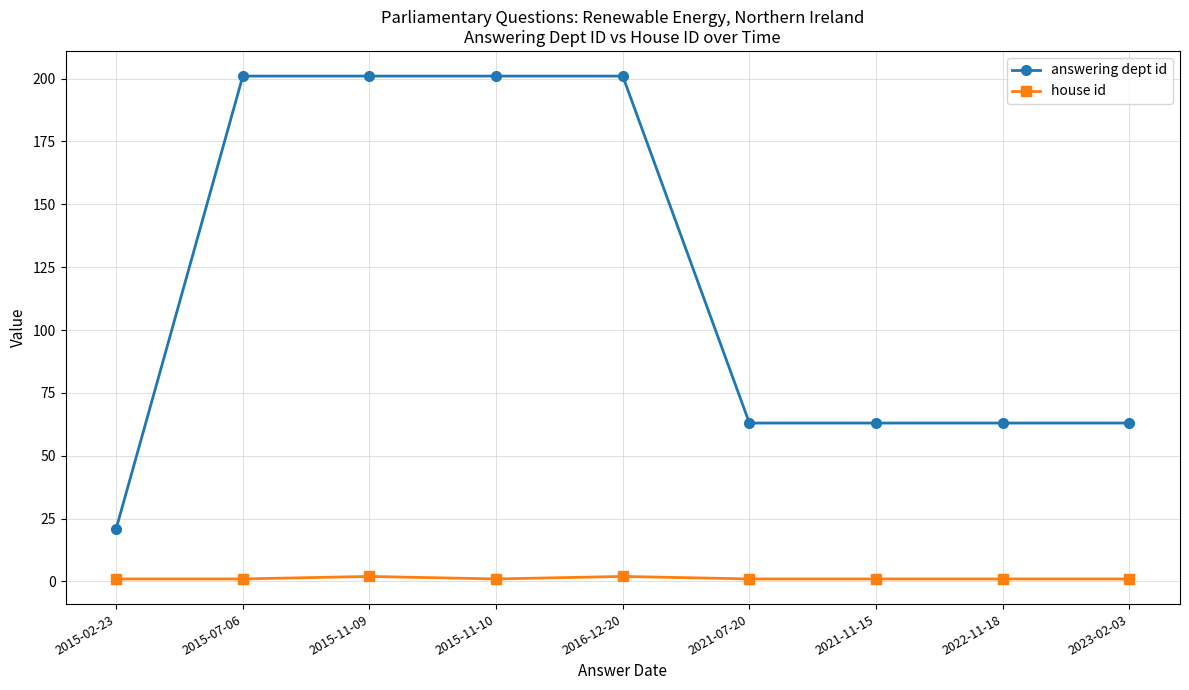

What is the sum of the house id values at 2016-12-20 and 2021-07-20?

3